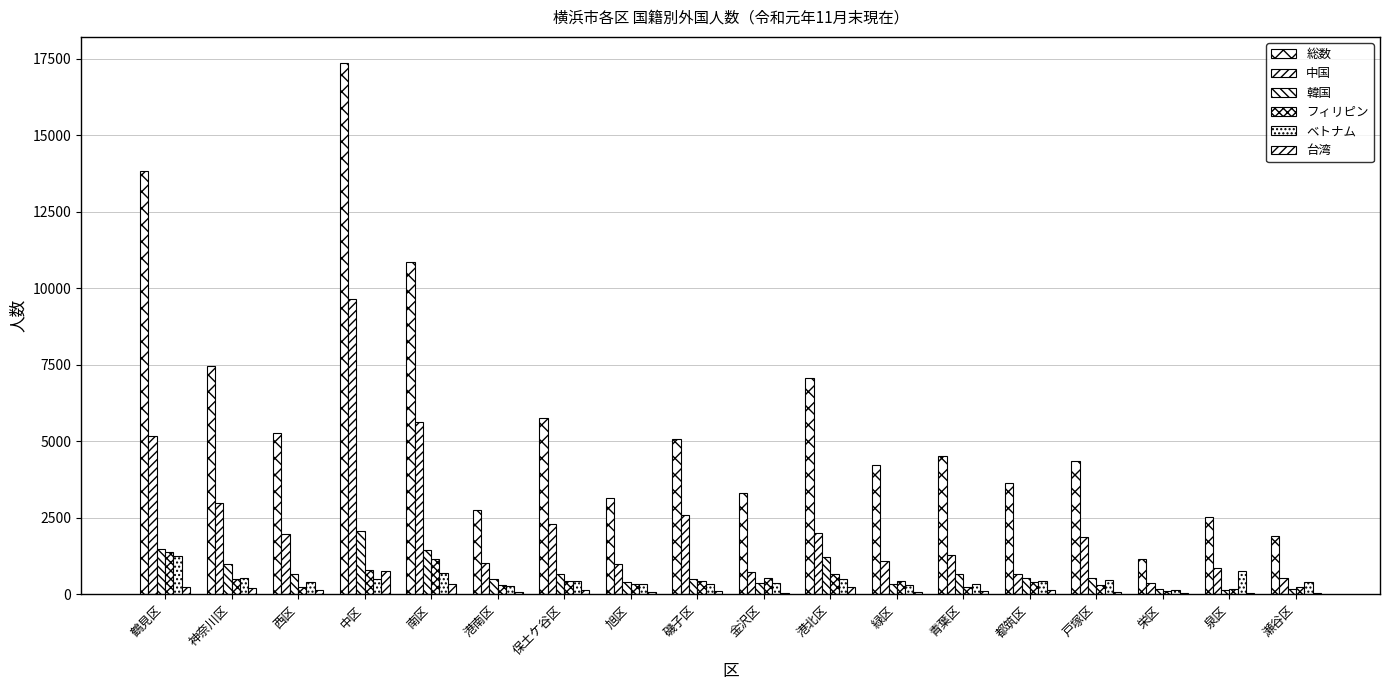

The 台湾 series shows 44 at 栄区. True or false?

True